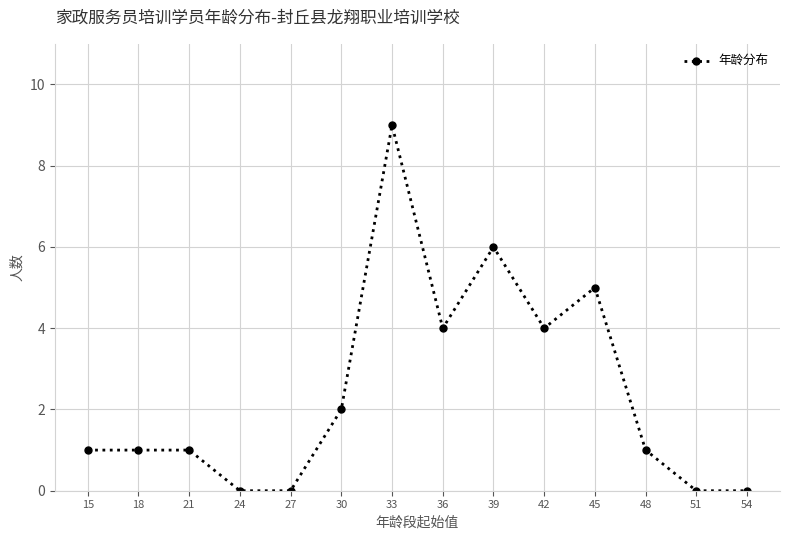

What is the difference between the maximum and minimum values?

9